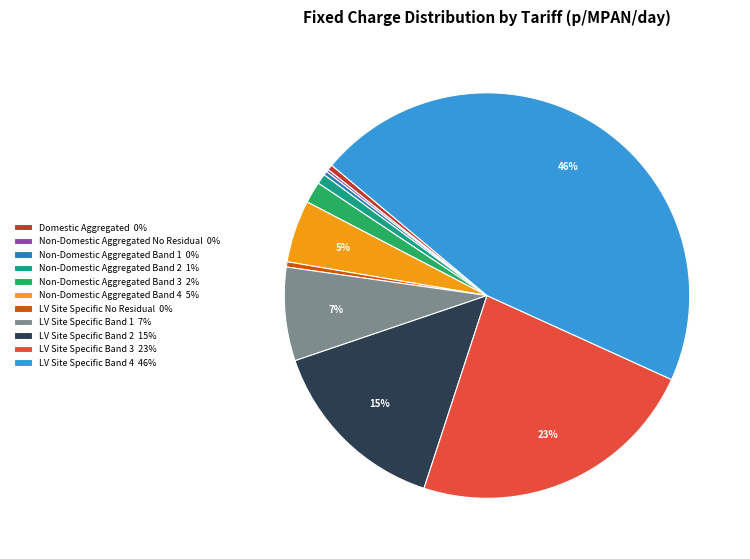

What is the ratio of the value at LV Site Specific Band 4 46% to the value at LV Site Specific No Residual 0%?

109.8